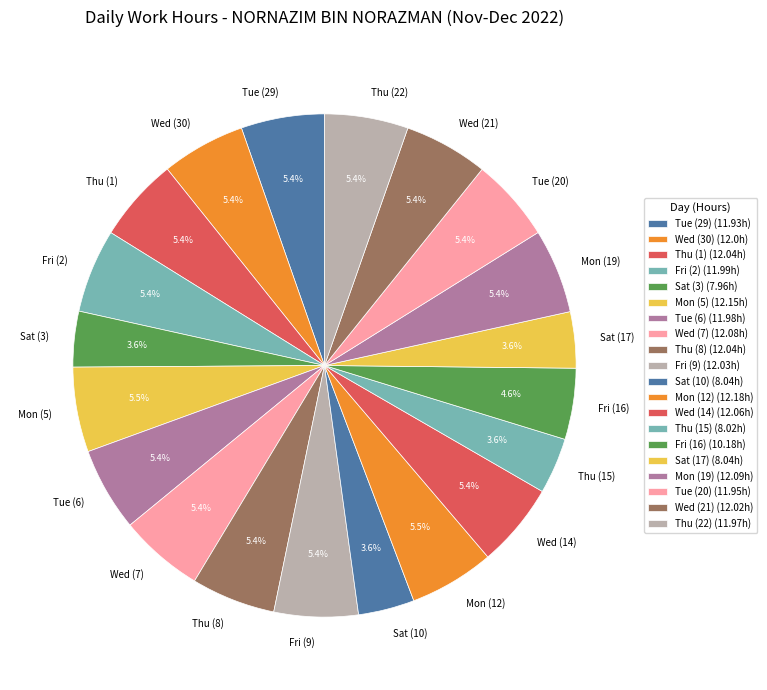

Do Fri (16) and Sat (10) together represent more than half of the pie?

No